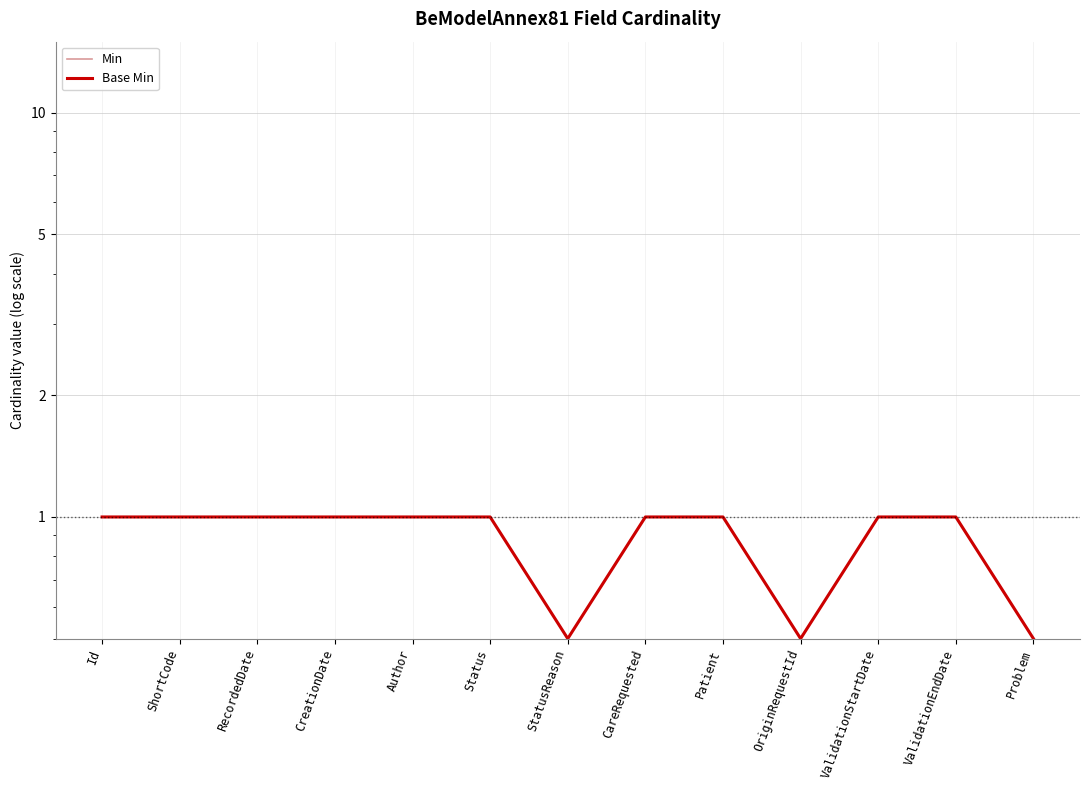

How many Base Min values are between 1 and 2?

10